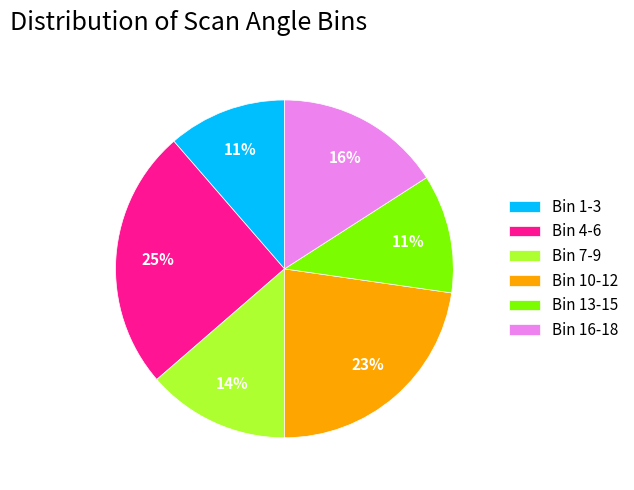

To the nearest percent, what is the difference between the largest and smallest slice percentages?

14%